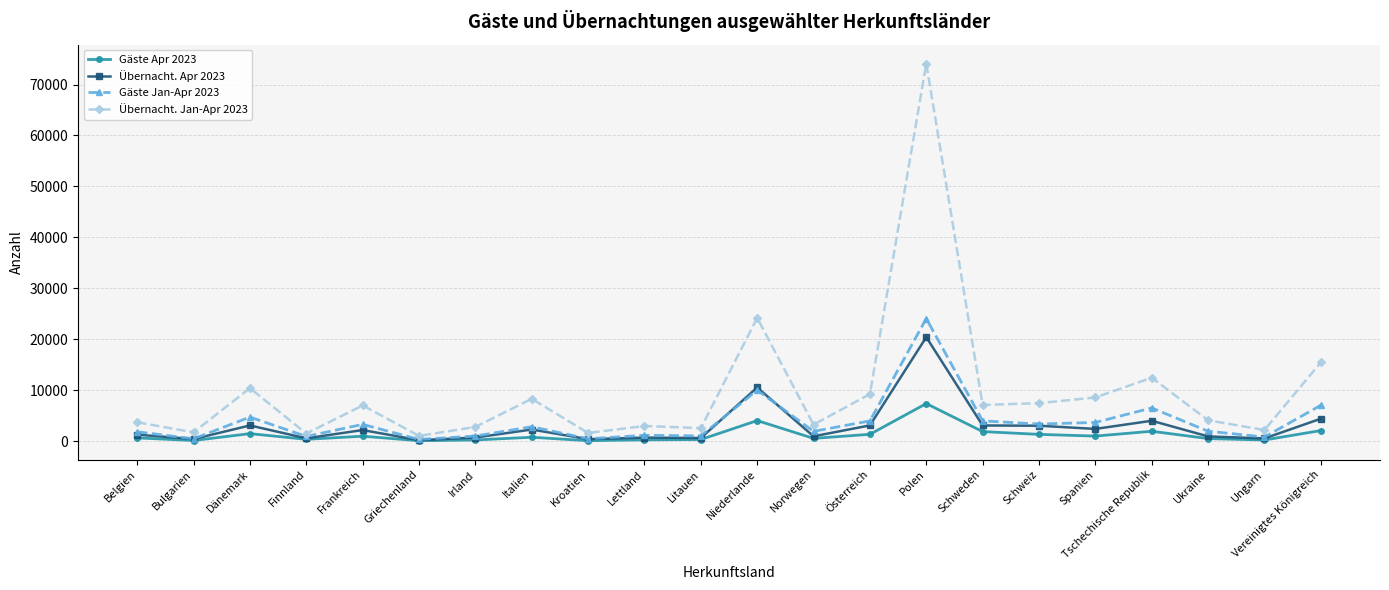

Which series changed the most between Ungarn and Vereinigtes Königreich?

Übernacht. Jan-Apr 2023